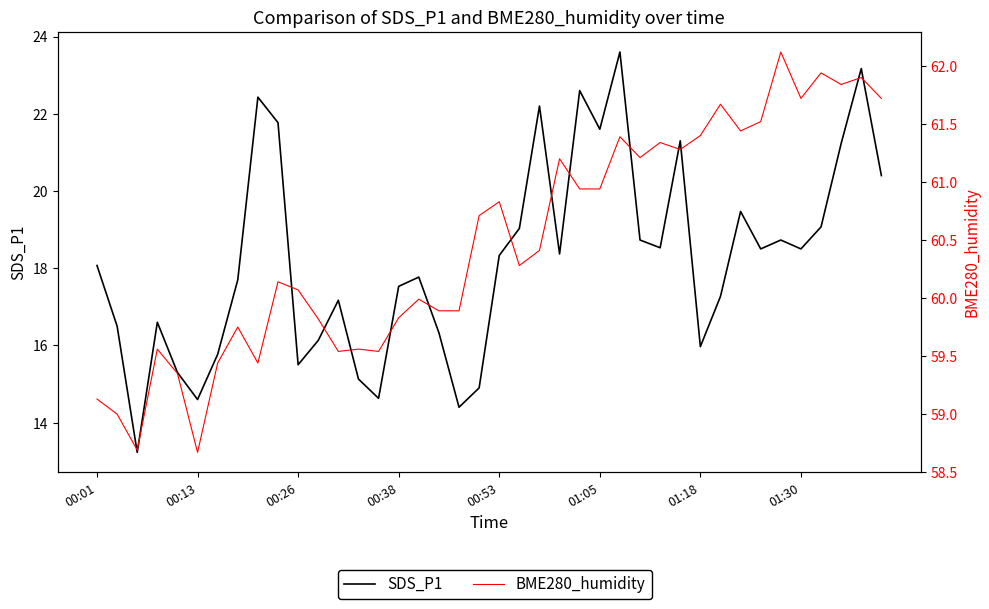

What is the lowest value of the SDS_P1 series?

13.2